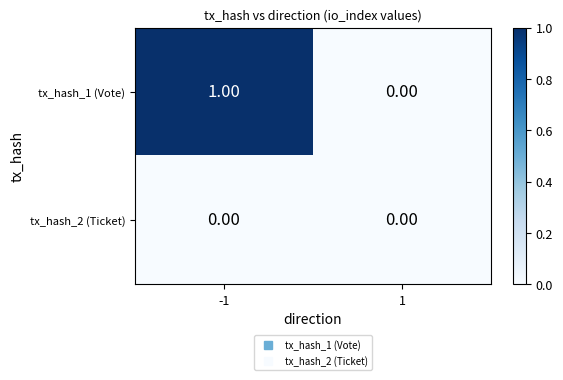

How many positive values does the tx_hash_1 (Vote) series have?

1